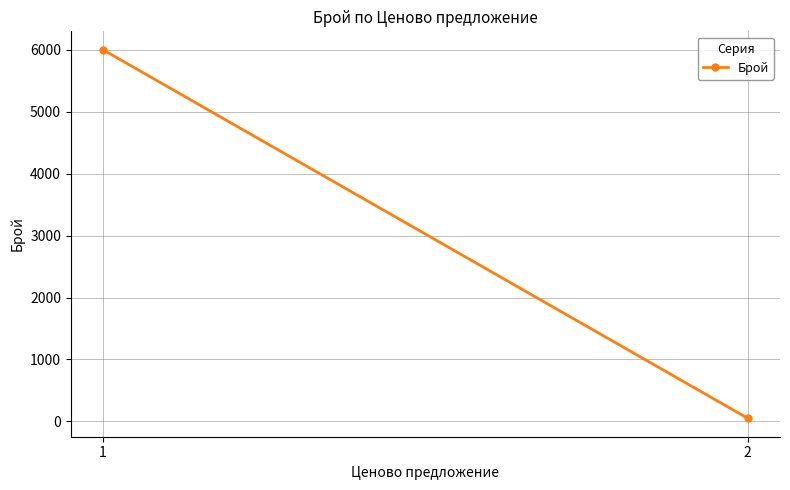

Which has a higher value, 1 or 2?

1